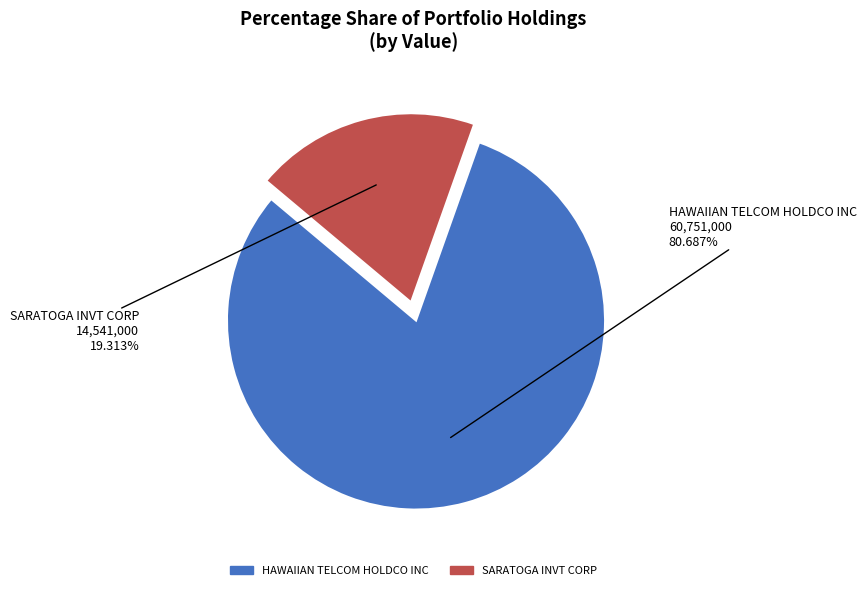

To the nearest percent, what portion does SARATOGA INVT CORP represent?

19%